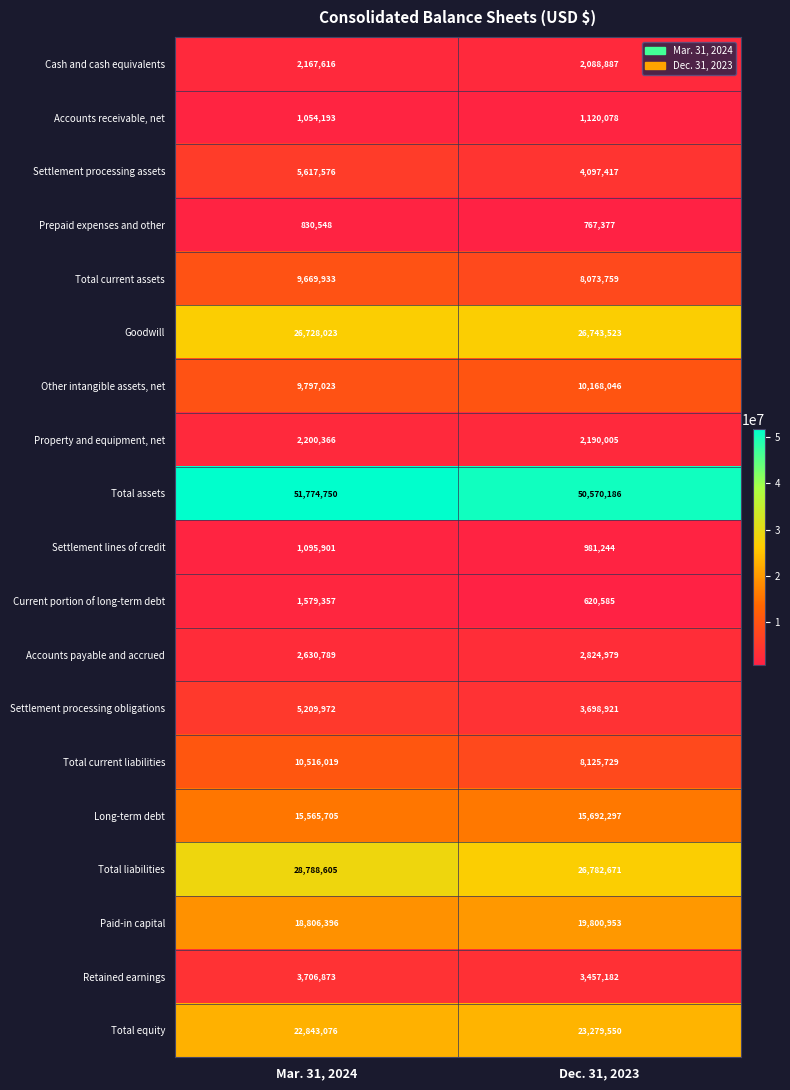

The value of Other intangible assets, net at Mar. 31, 2024 is 9797023. True or false?

True